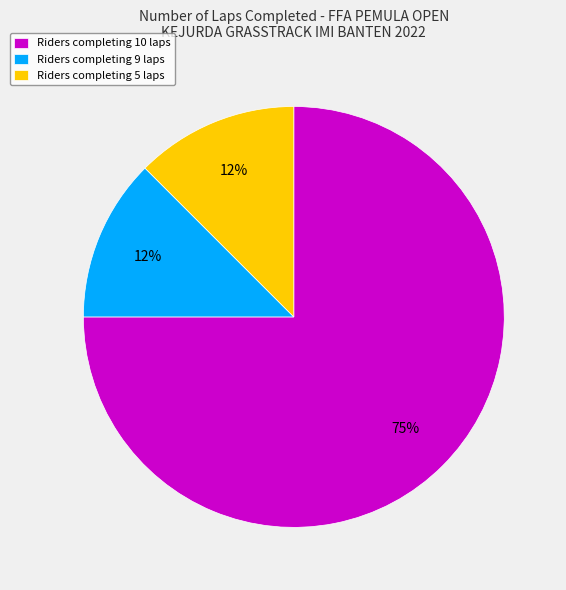

Which category has the biggest portion of the pie?

Riders completing 10 laps